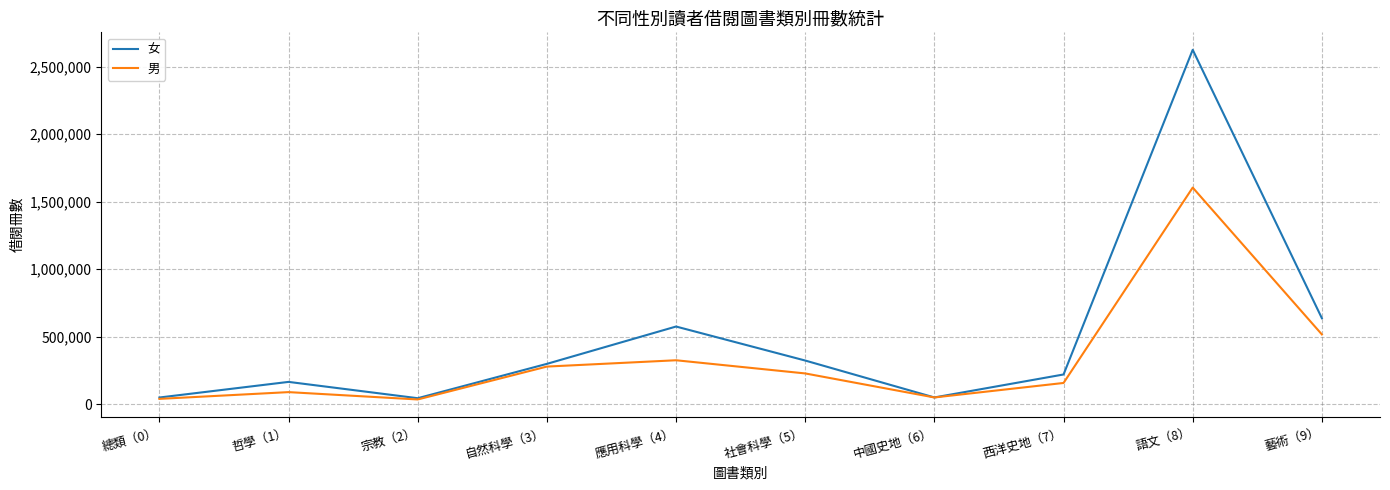

Which series has the widest spread of values?

女